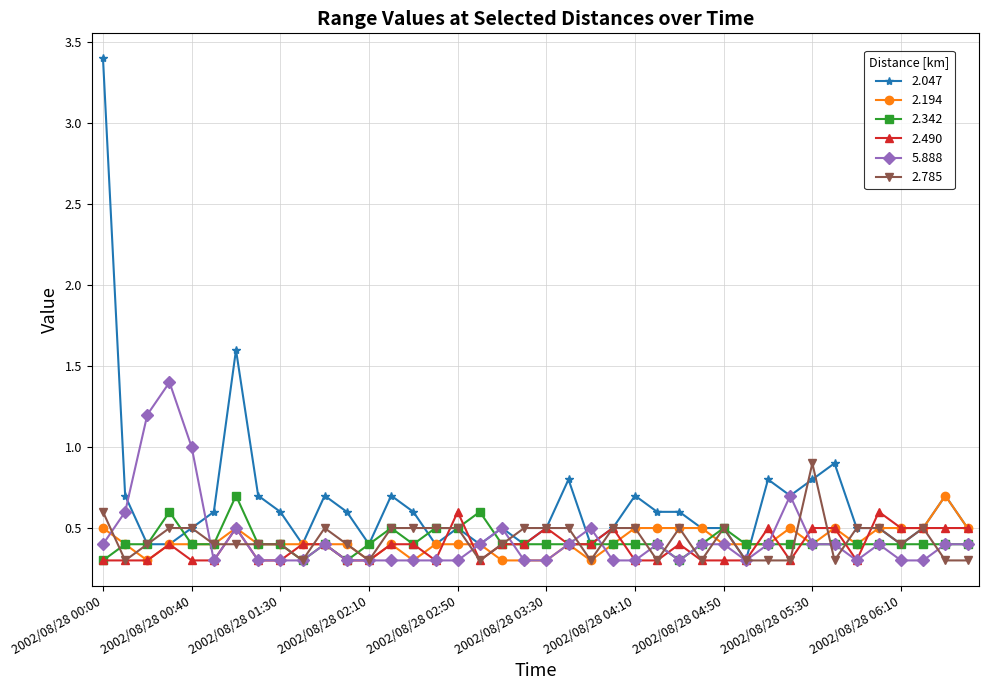

What is the value of the 2.785 point at the 15th from the left?

0.5